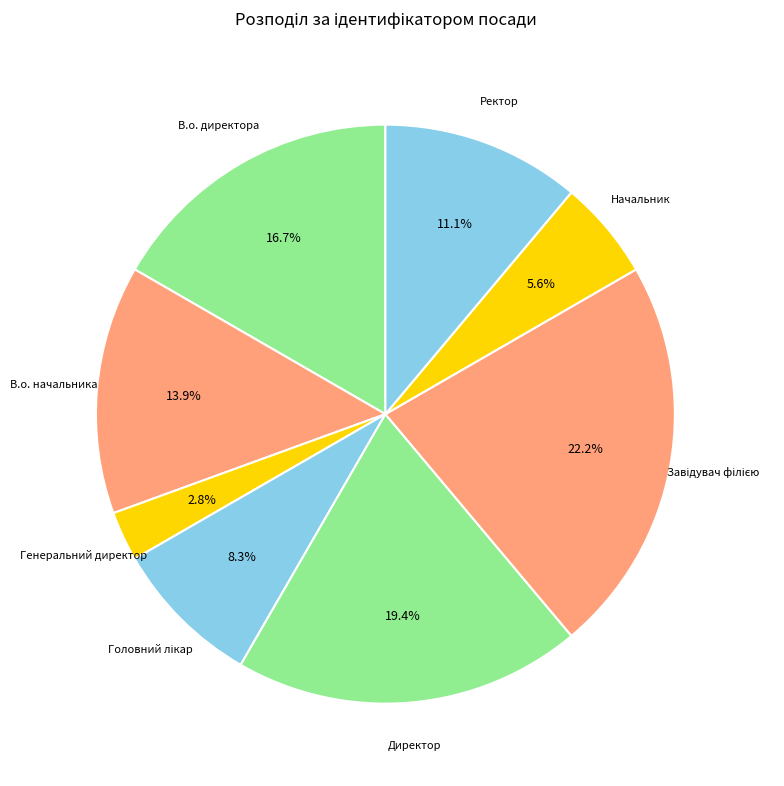

Is the sum of Директор and Ректор greater than half?

No